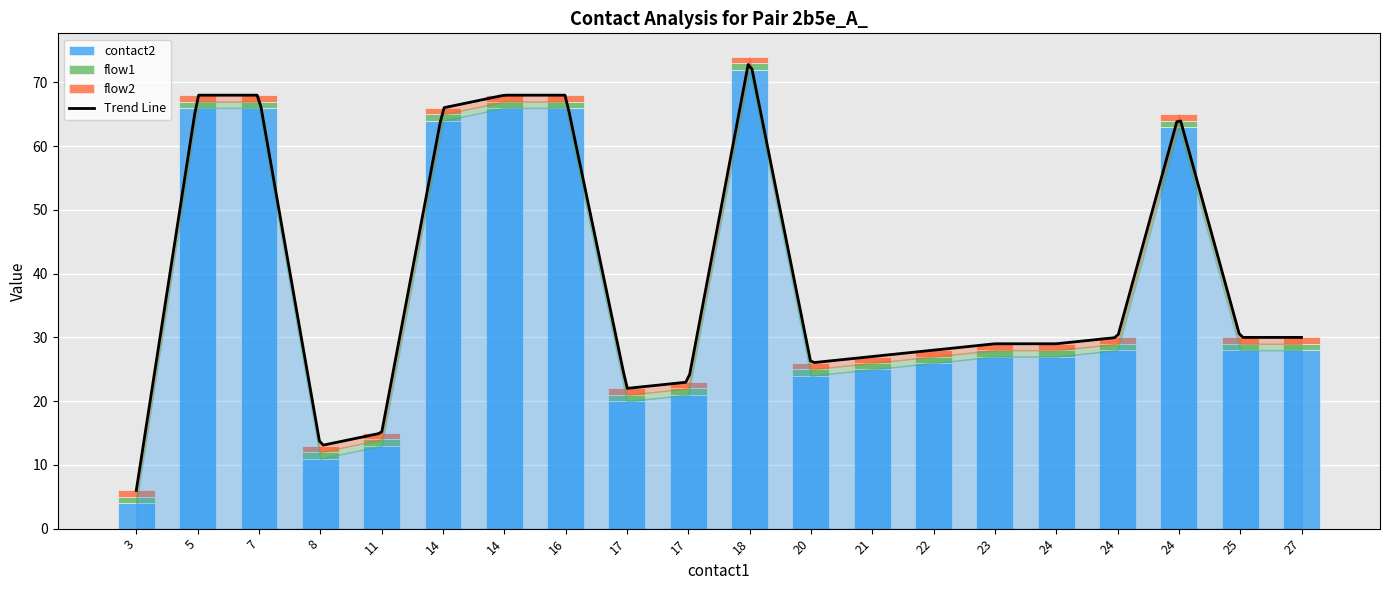

At 25, list the series in order from smallest to largest.

flow1, flow2, contact2